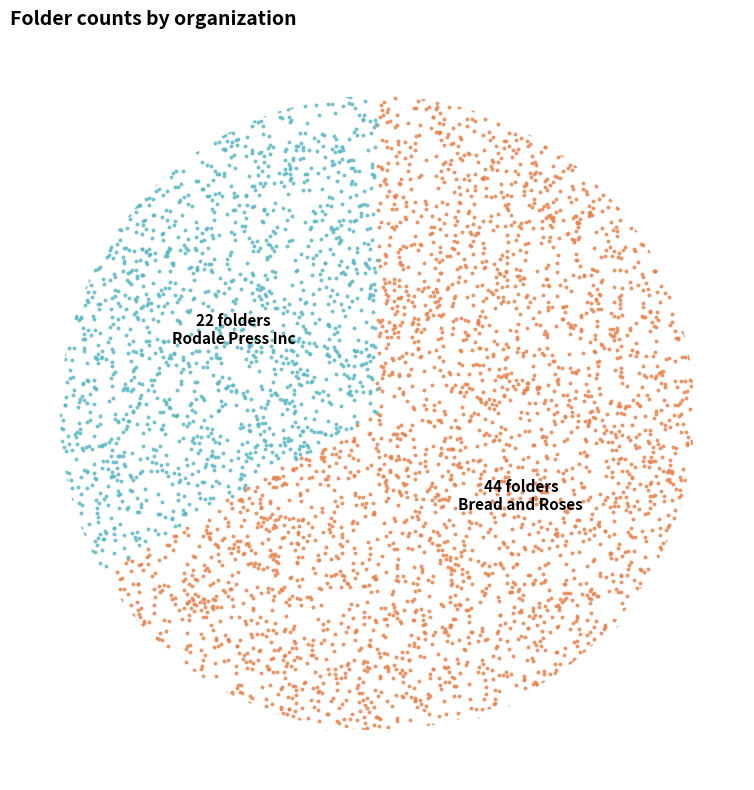

How many segments does this pie chart have?

2